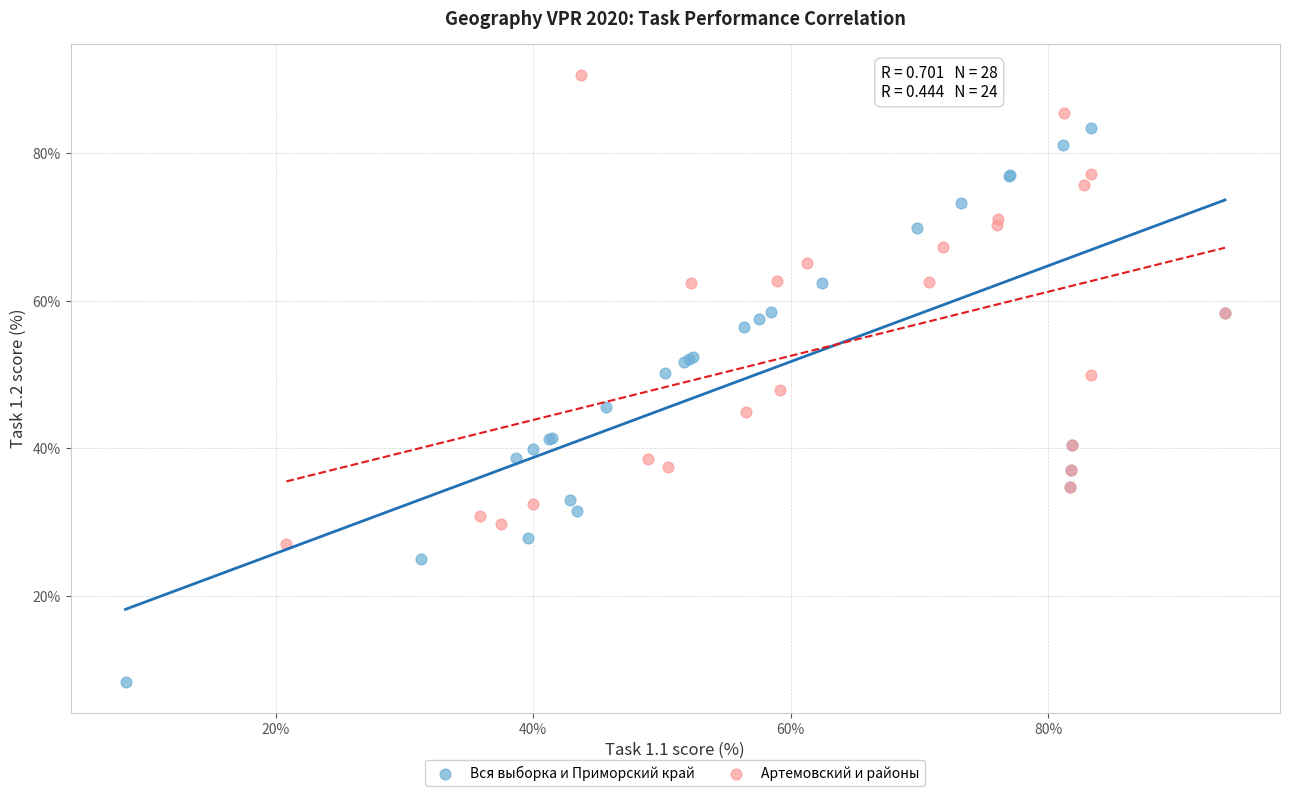

Which series contains the highest Y value?

Артемовский и районы